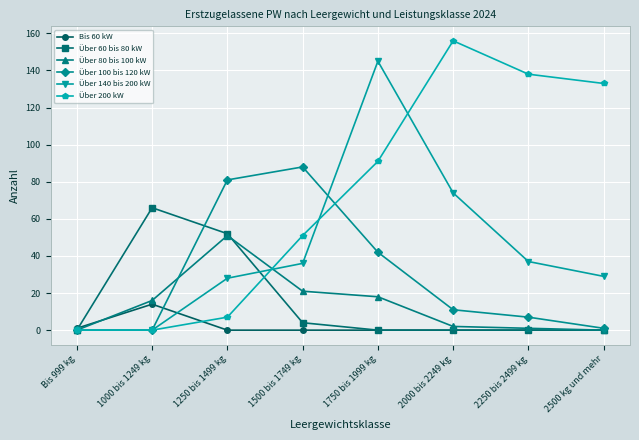

Is the value of Über 200 kW at 2000 bis 2249 kg greater than the value of Über 140 bis 200 kW at 2500 kg und mehr?

Yes